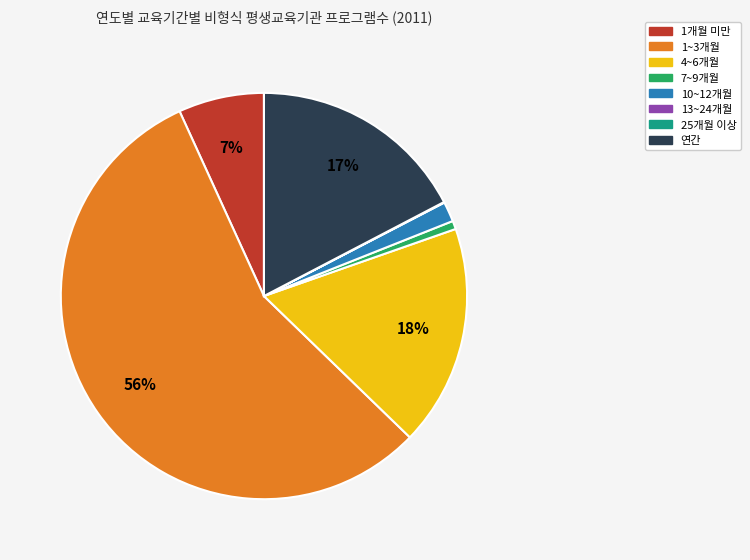

Is the sum of 4~6개월 and 10~12개월 greater than half?

No